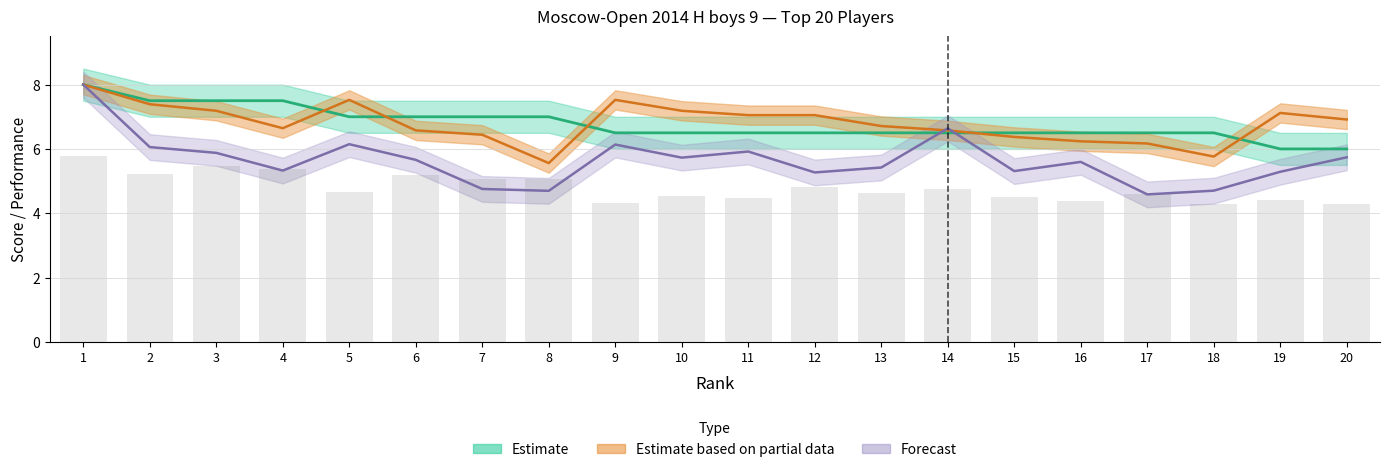

Are the bars grouped side by side (vs. stacked)?

Yes